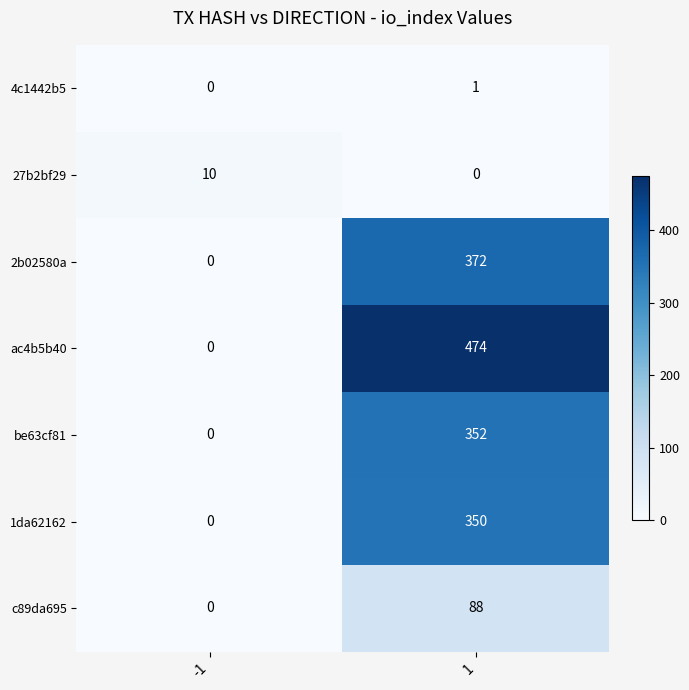

What is the greatest value displayed?

474